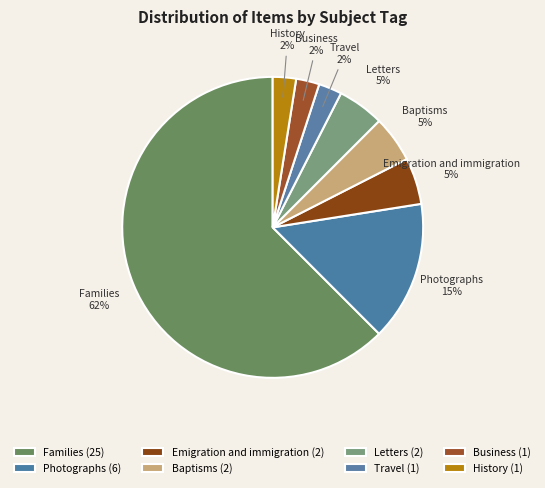

Count the number of slices in the pie.

8